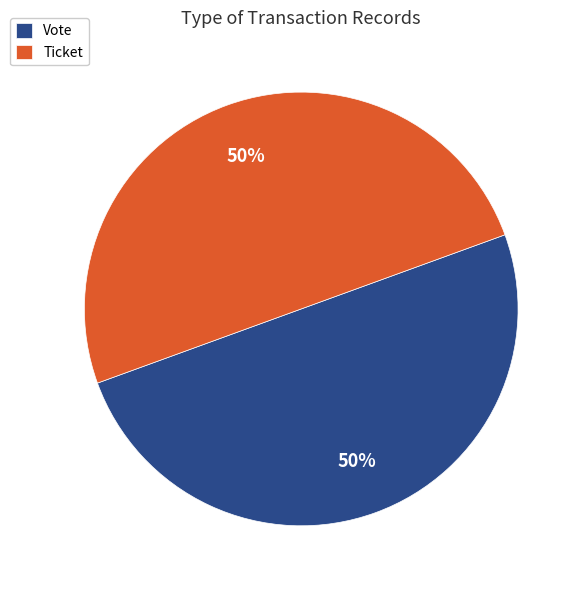

How many slices are in this pie chart?

2